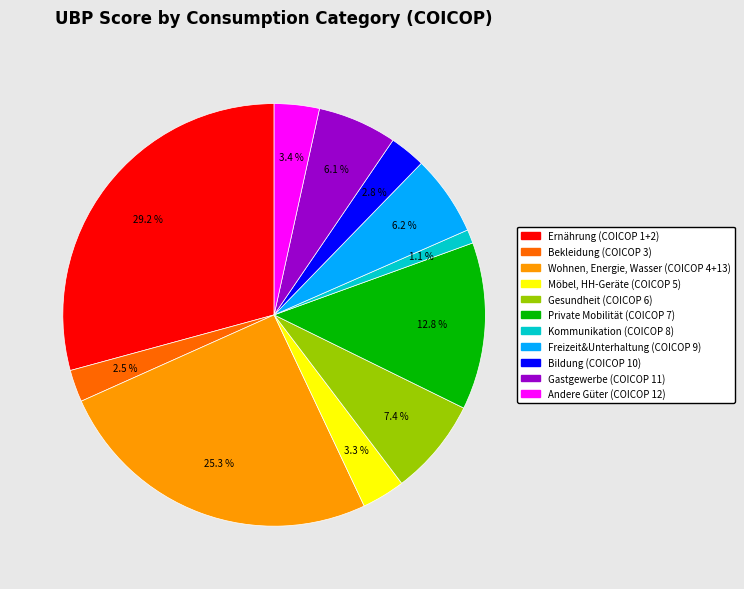

How many slices are in this pie chart?

11